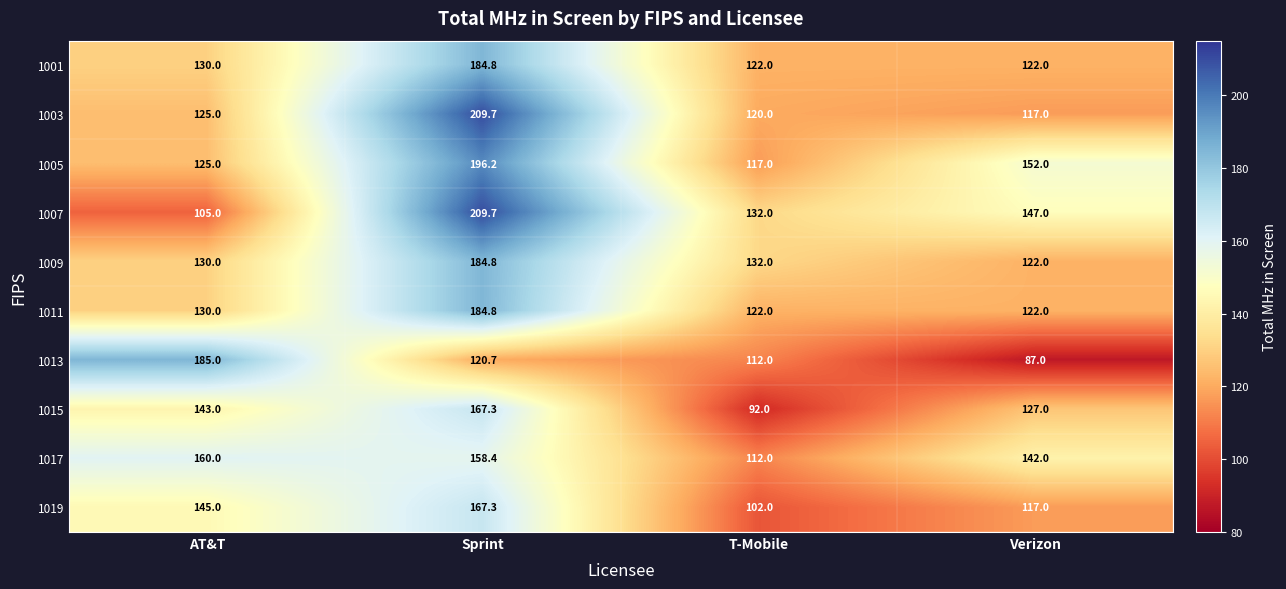

How many data points in 1015 are less than 143?

2